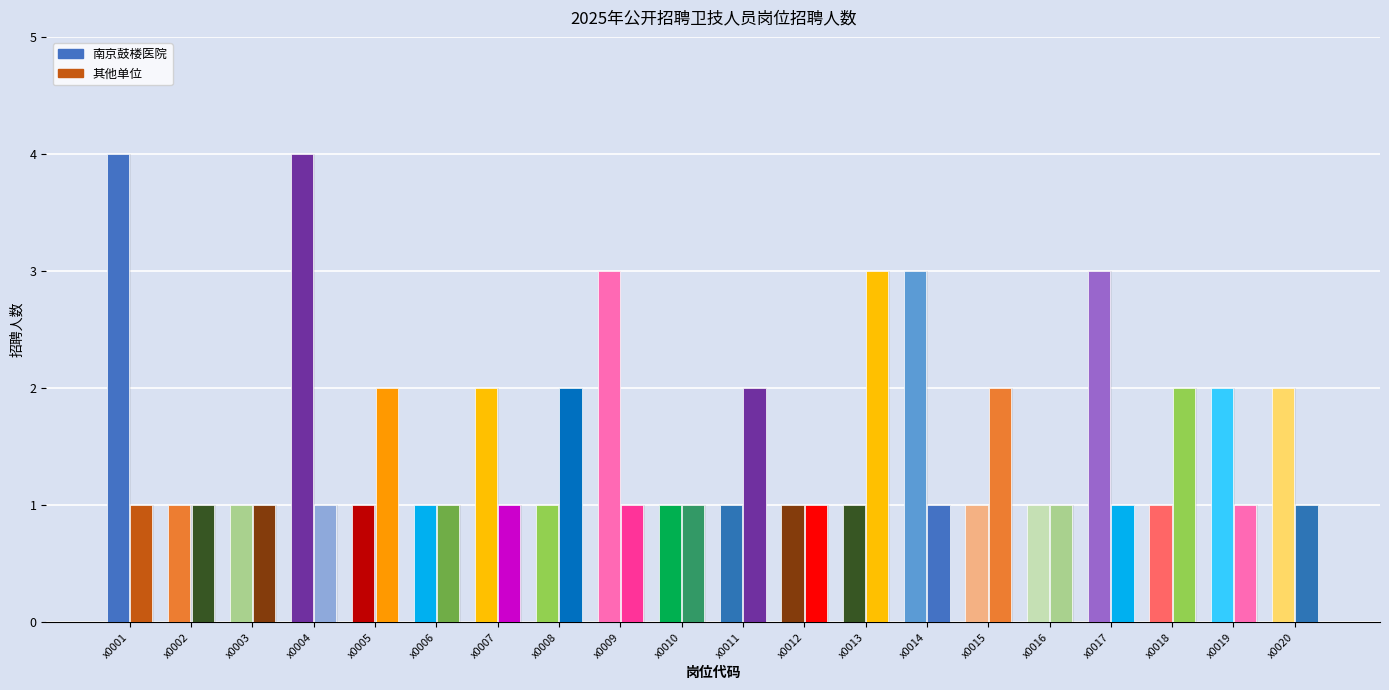

Reading right to left, what are all the values shown in this chart?

南京鼓楼医院: 2	2	1	3	1	1	3	1	1	1	1	3	1	2	1	1	4	1	1	4
其他单位: 1	1	2	1	1	2	1	3	1	2	1	1	2	1	1	2	1	1	1	1